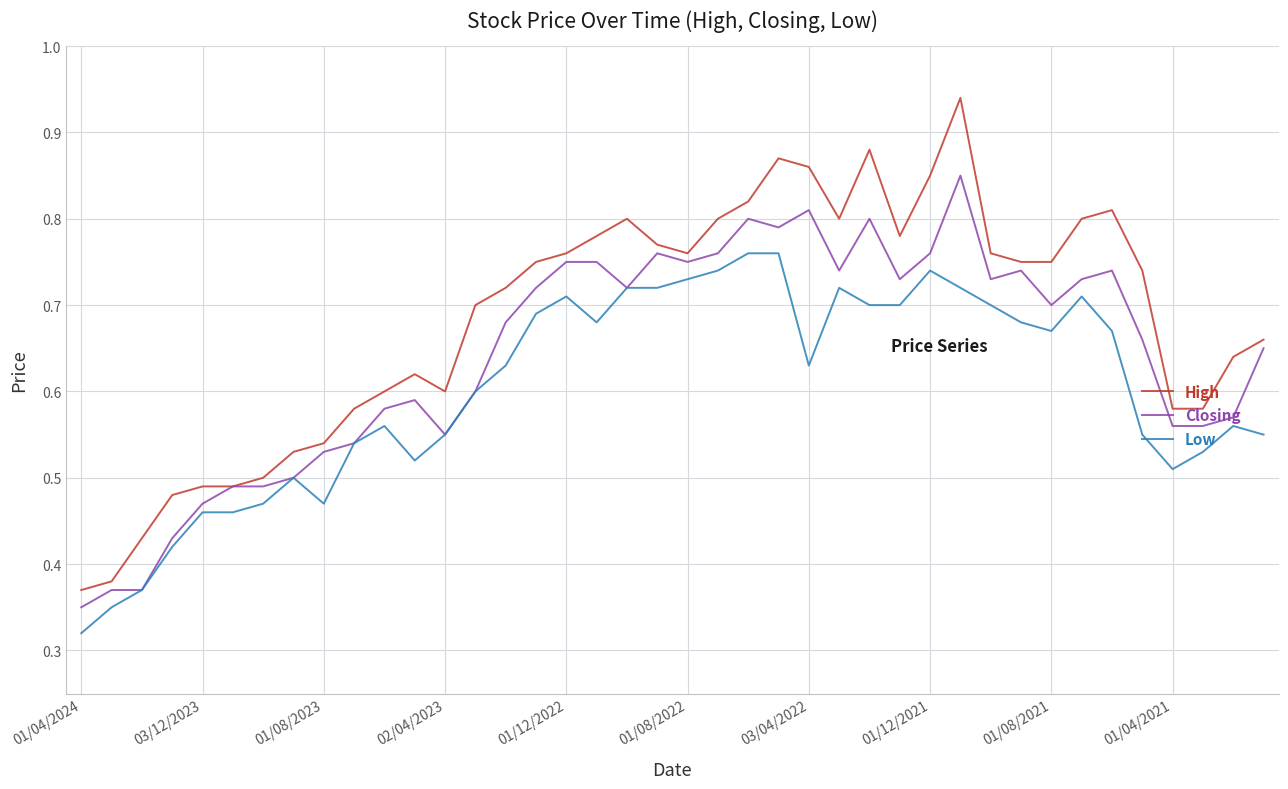

Does the chart display data point markers on the line(s)?

No